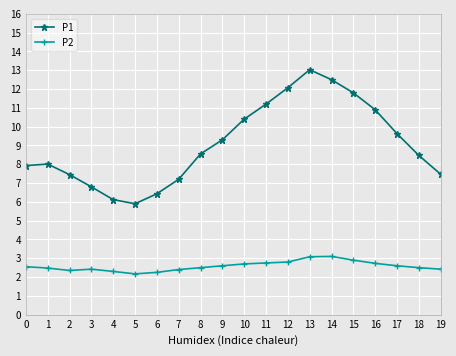

What is the value of the P2 point at the 20th from the left?

2.4